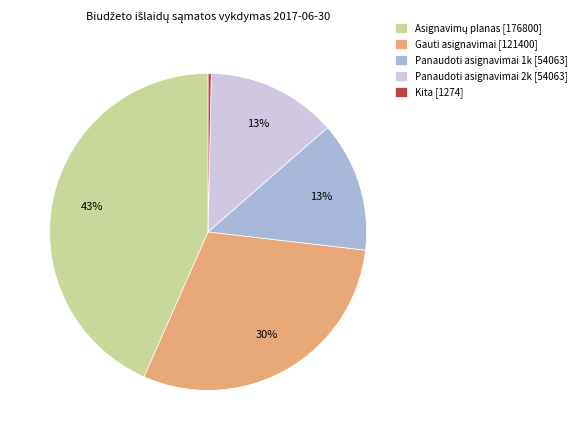

Count the number of slices in the pie.

5